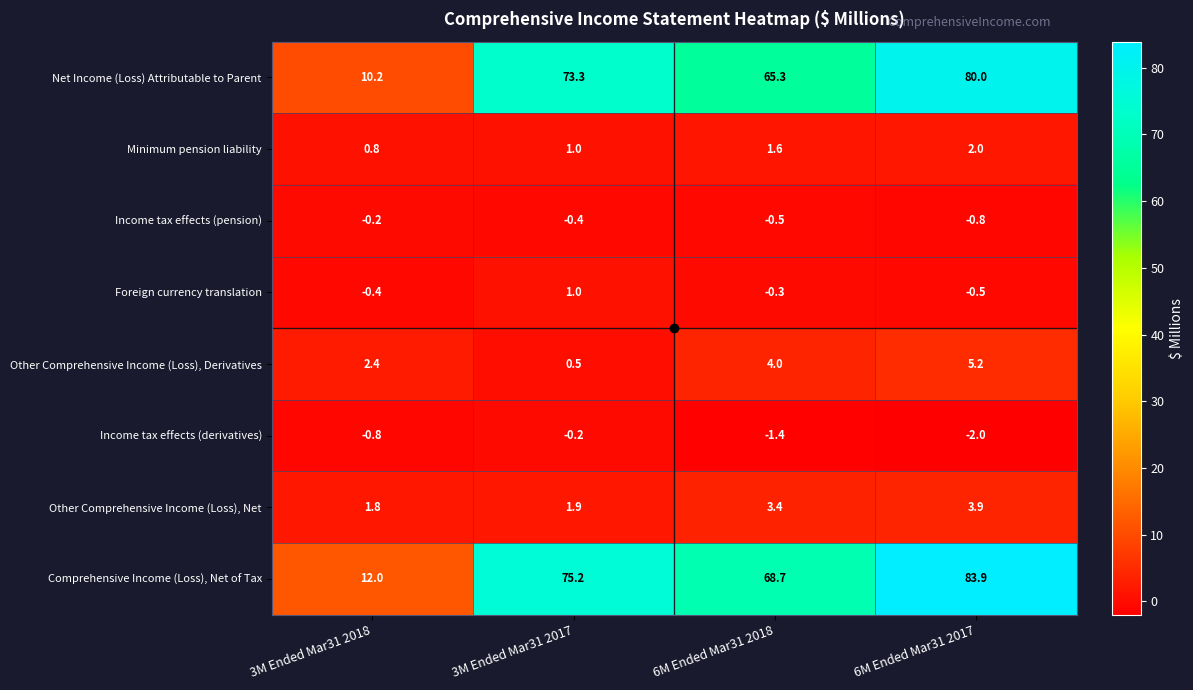

Which series has the largest total across all categories?

Comprehensive Income (Loss), Net of Tax